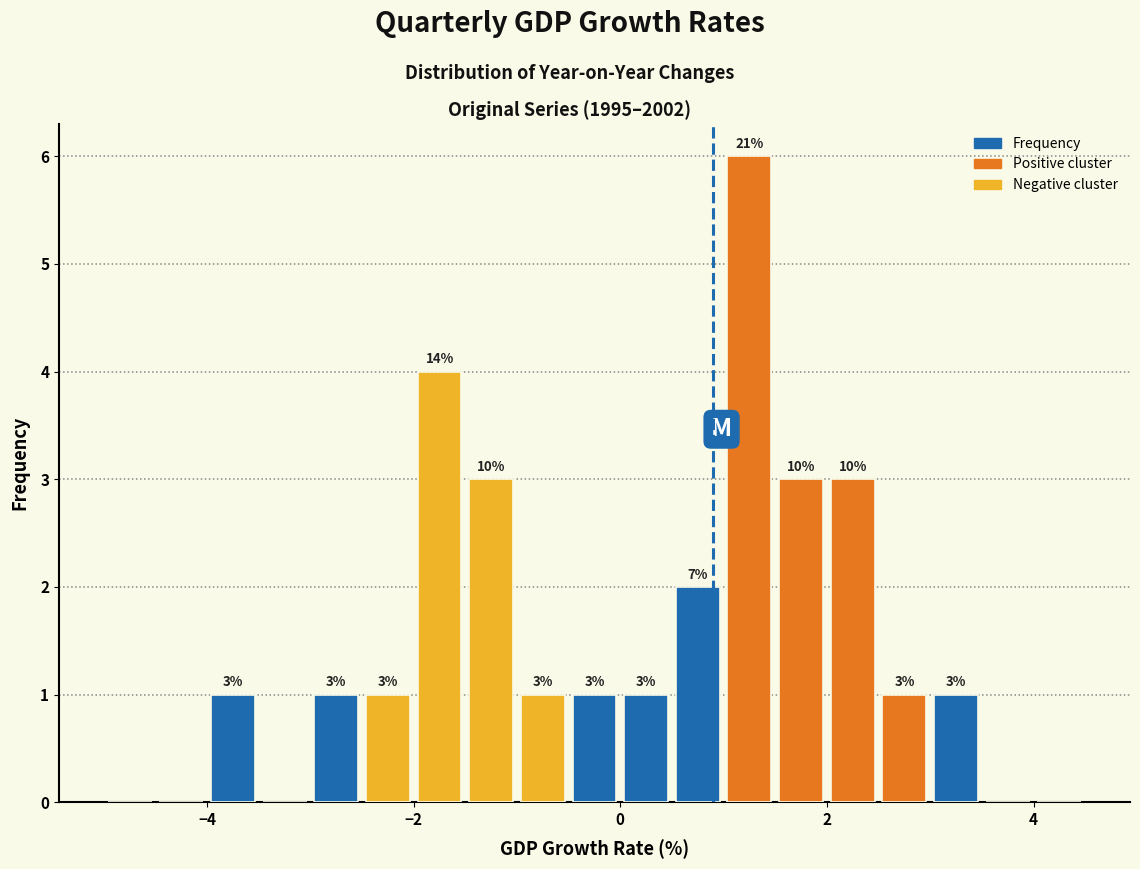

Read against the x-axis, roughly where is the centre of the tallest bar?

1.2